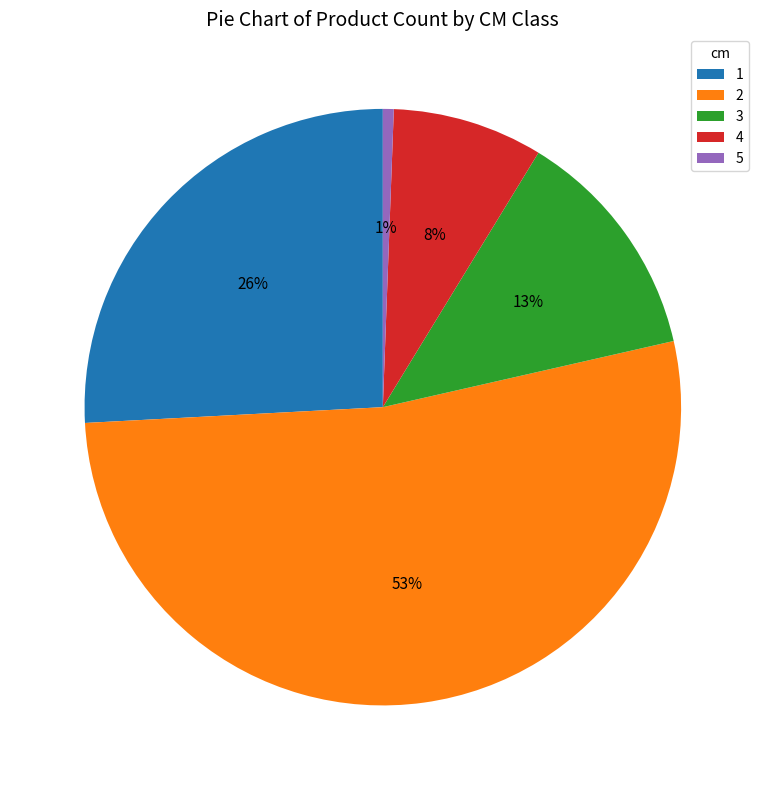

How many segments does this pie chart have?

5